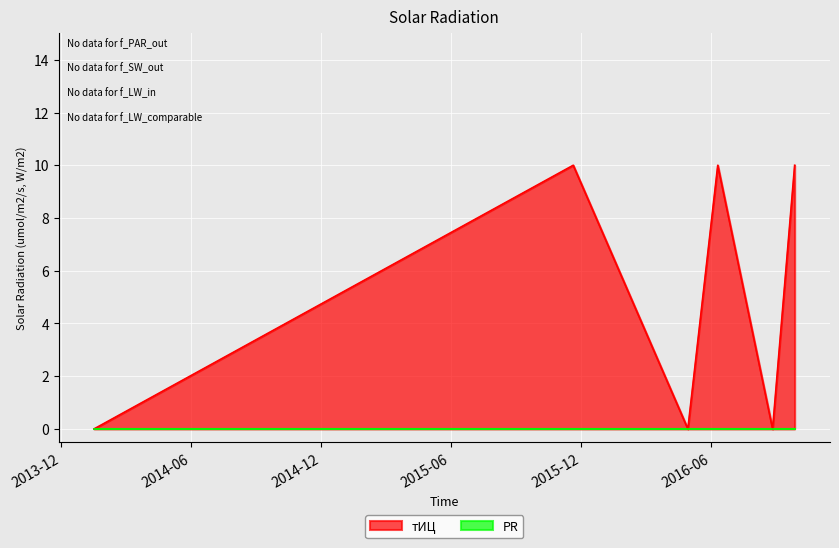

Reading right to left, what are all the values shown in this chart?

2016-09-26=10	2016-08-26=0	2016-06-10=10	2016-04-29=0	2015-11-20=10	2014-01-16=0